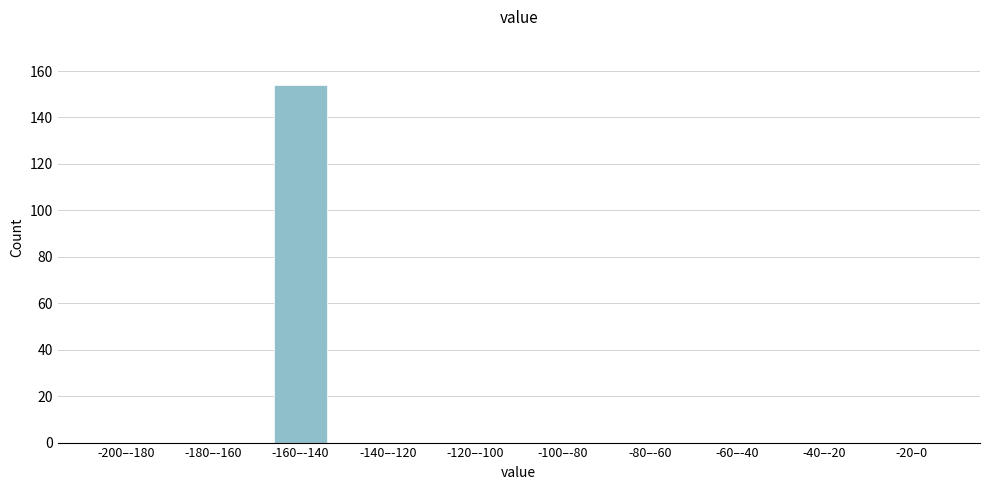

Reading left to right, list all the values displayed in this chart.

-200–-180=0	-180–-160=0	-160–-140=154	-140–-120=0	-120–-100=0	-100–-80=0	-80–-60=0	-60–-40=0	-40–-20=0	-20–0=0